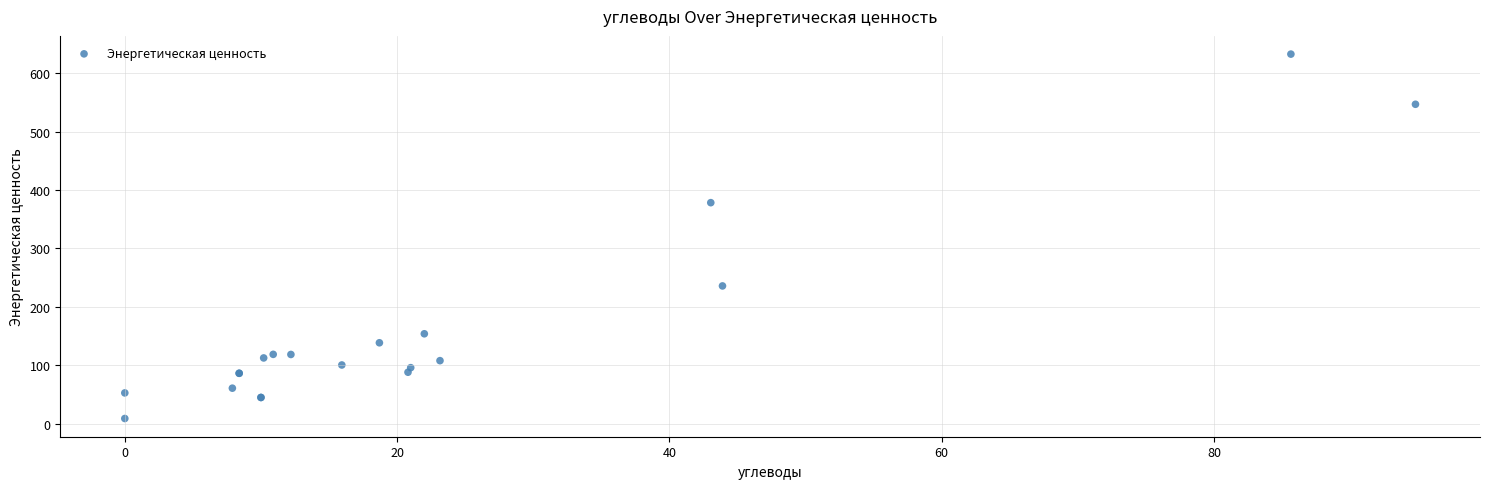

What Y value in the scatter plot is closest to 320?

378.4